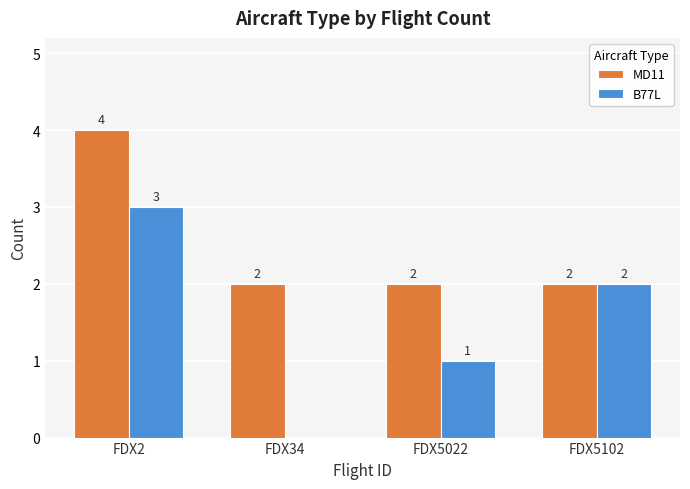

What are all the series names shown in the legend?

MD11, B77L